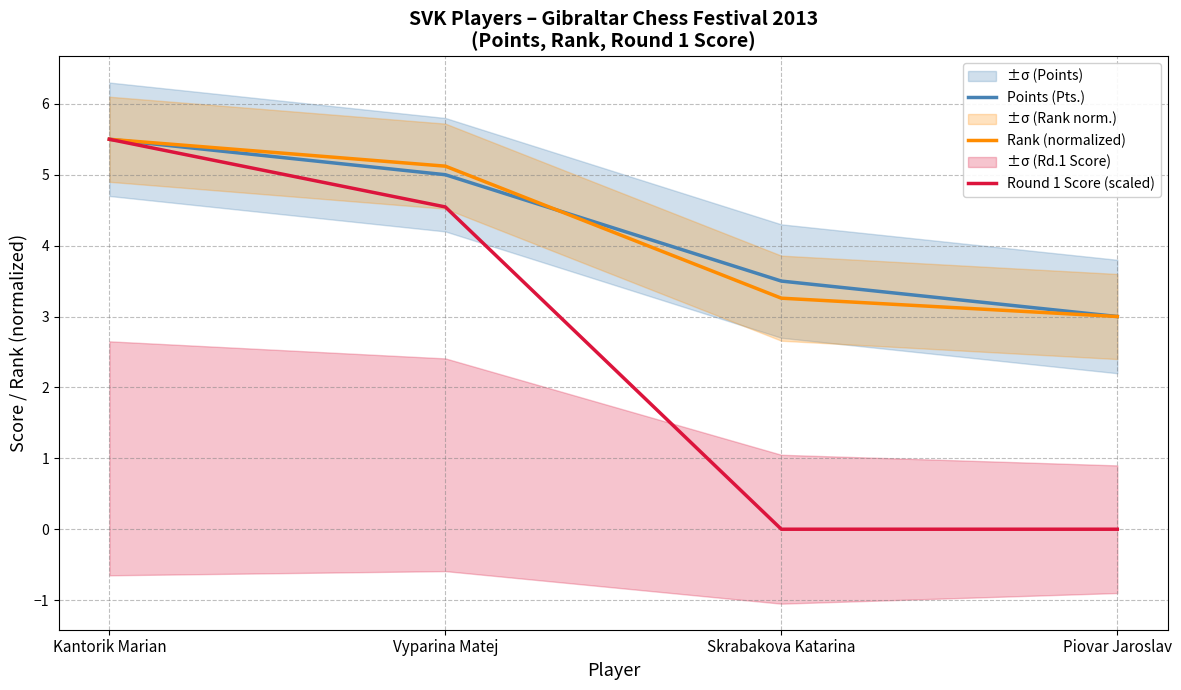

What value does the Round 1 Score (scaled) series have at Vyparina Matej?

4.5